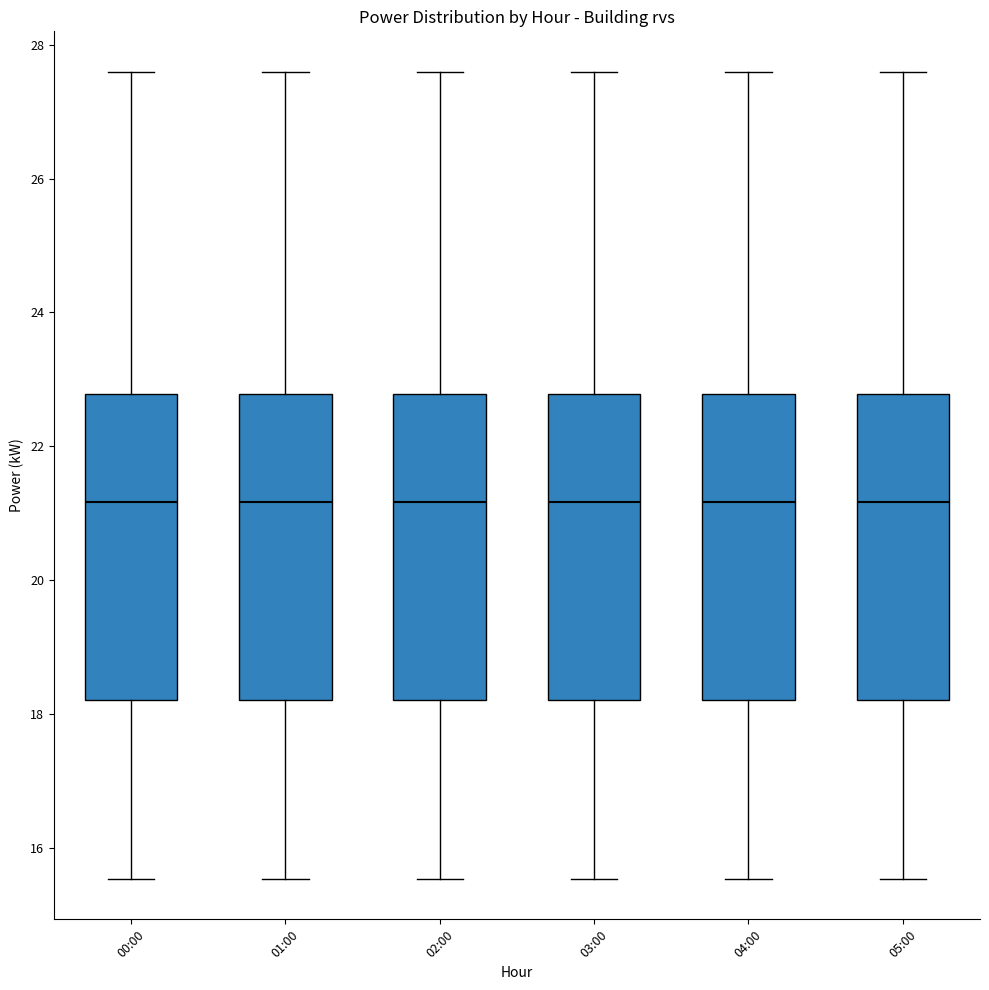

Reading left to right, transcribe this box plot: for each box, give where its median line is, the range the box spans, and where its two whiskers end, as read against the y-axis. The values are not printed on the chart, so give them approximately, as read against the axis.

00:00: median 21.2, box 18.2 to 22.8, whiskers 15.6 to 27.6
01:00: median 21.2, box 18.2 to 22.8, whiskers 15.6 to 27.6
02:00: median 21.2, box 18.2 to 22.8, whiskers 15.6 to 27.6
03:00: median 21.2, box 18.2 to 22.8, whiskers 15.6 to 27.6
04:00: median 21.2, box 18.2 to 22.8, whiskers 15.6 to 27.6
05:00: median 21.2, box 18.2 to 22.8, whiskers 15.6 to 27.6